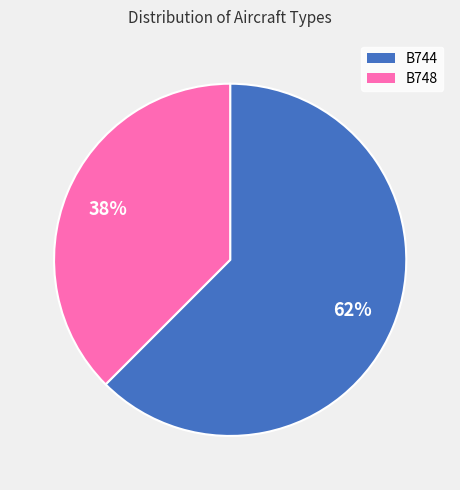

Which has a higher value, B744 or B748?

B744